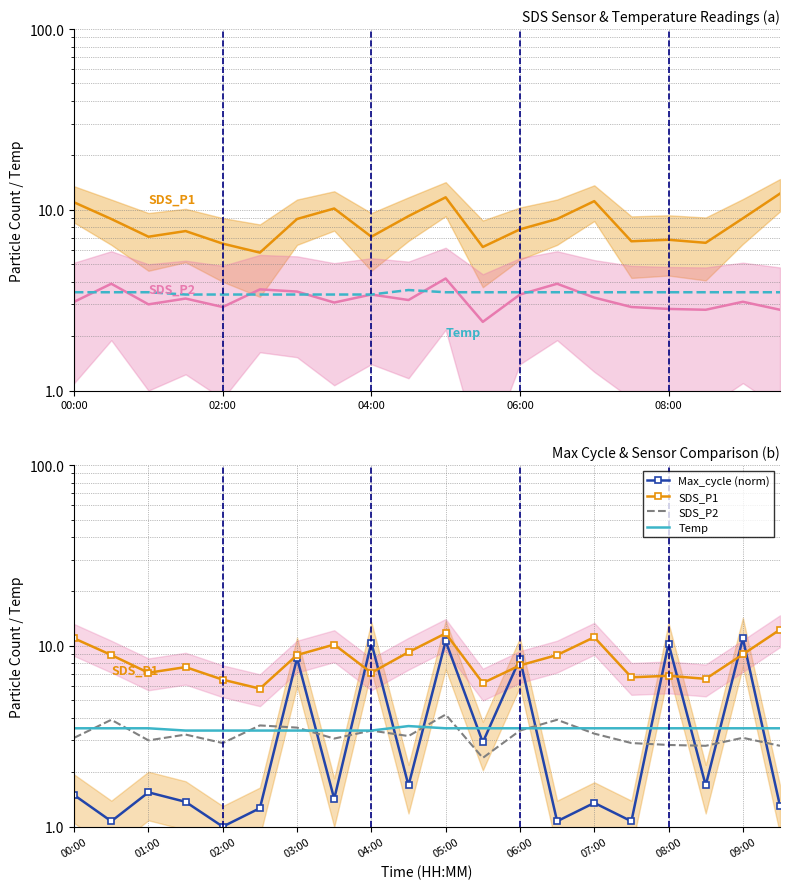

The value of Max_cycle (norm) at 17 is 0.7. True or false?

False